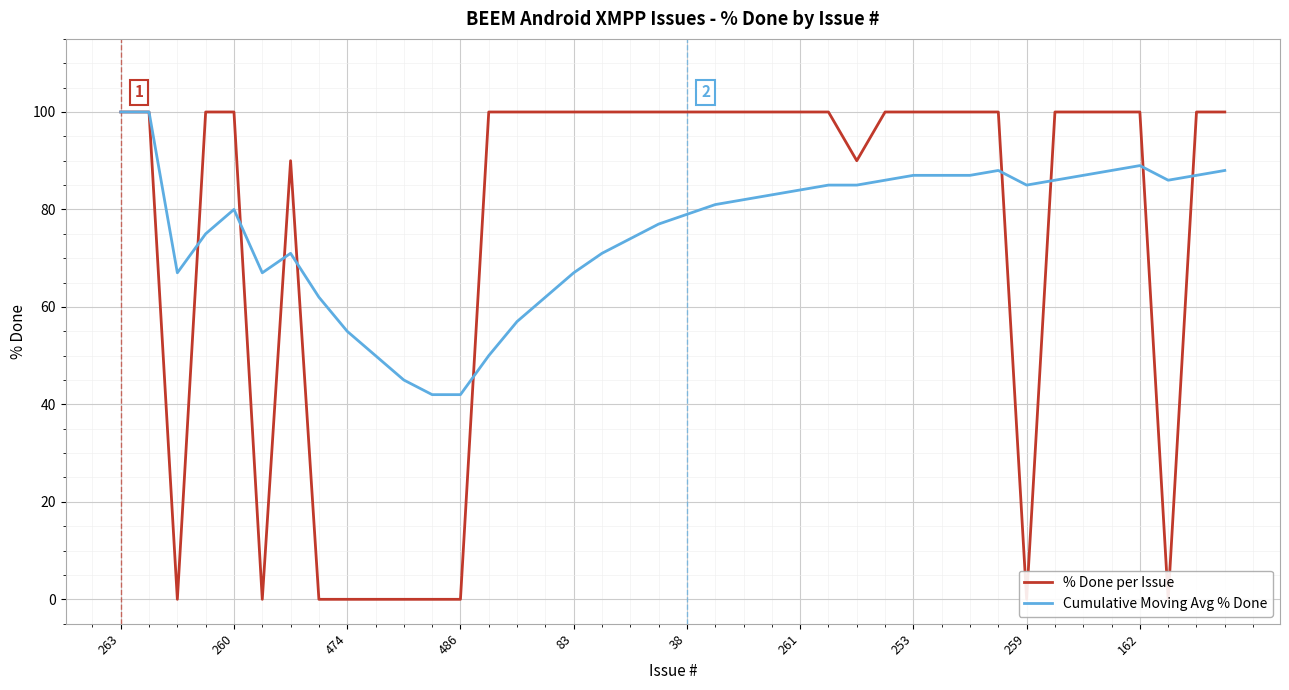

What is the greatest value displayed?

100